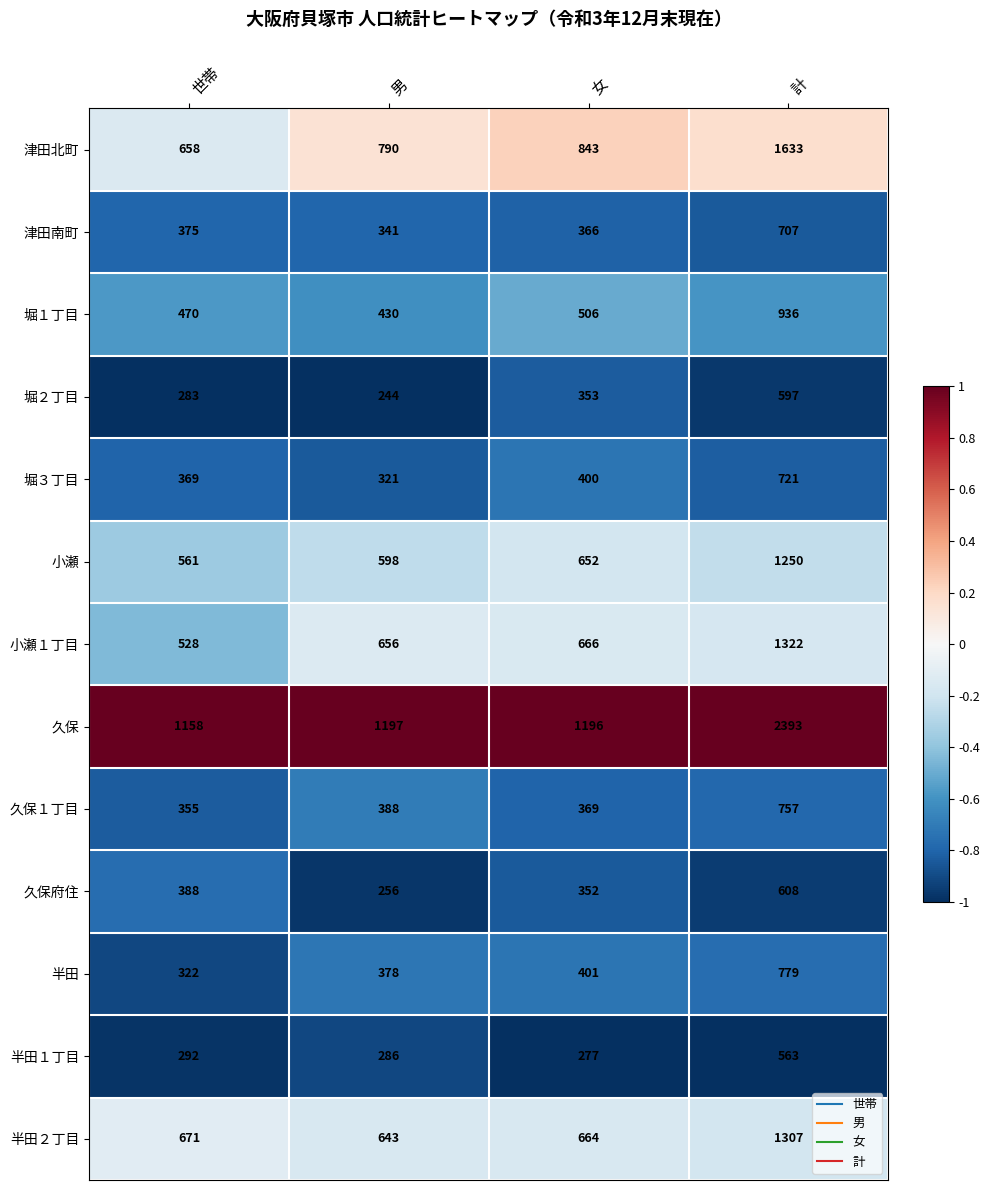

At which label is 半田１丁目 closest to 420?

世帯